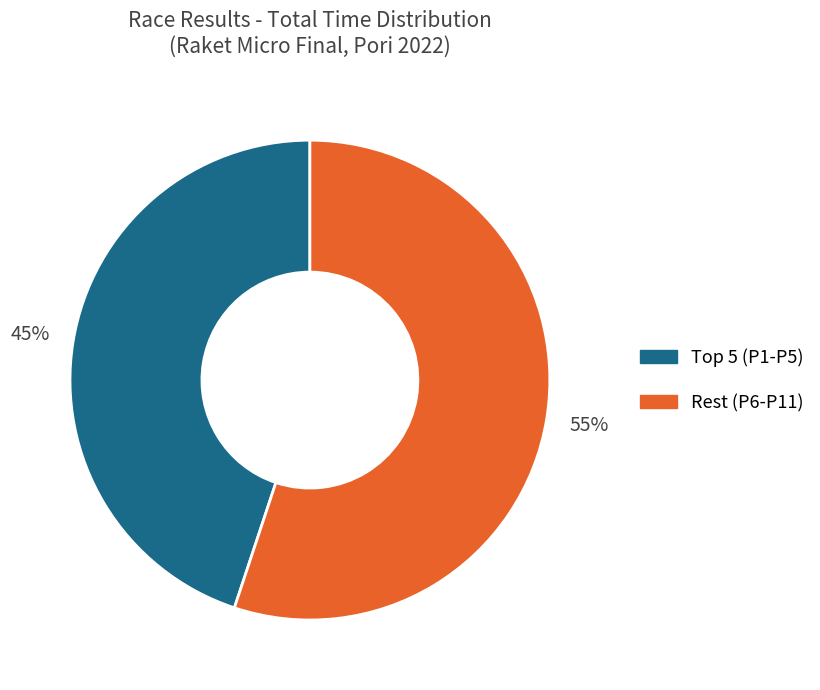

To the nearest percent, what is the difference between the largest and smallest slice percentages?

10%